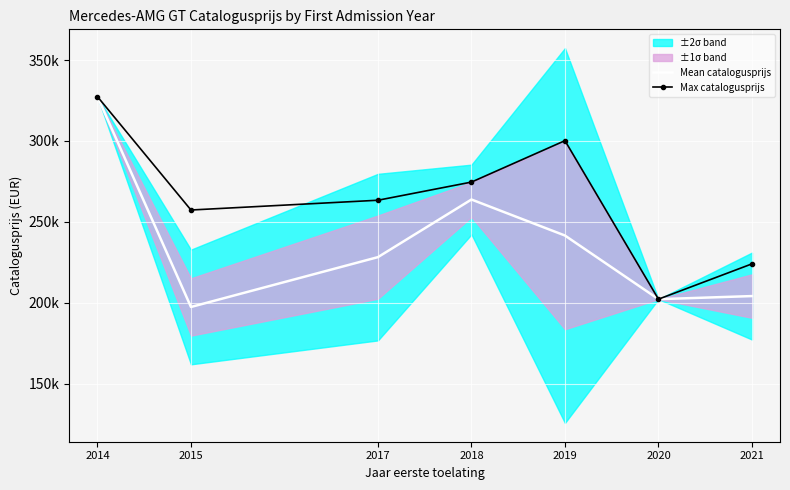

Rank the categories by Mean catalogusprijs value from highest to lowest.

2014, 2018, 2019, 2017, 2021, 2020, 2015